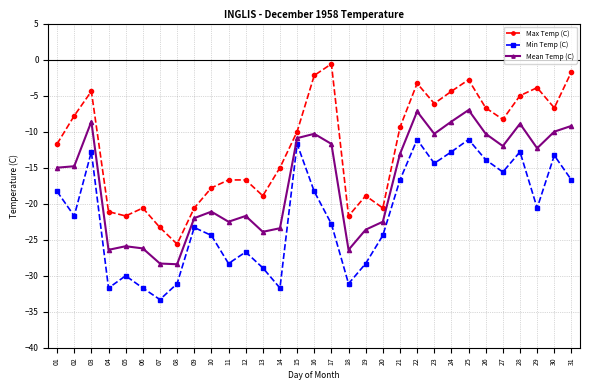

What is the difference between the highest and lowest values at 22?

7.8